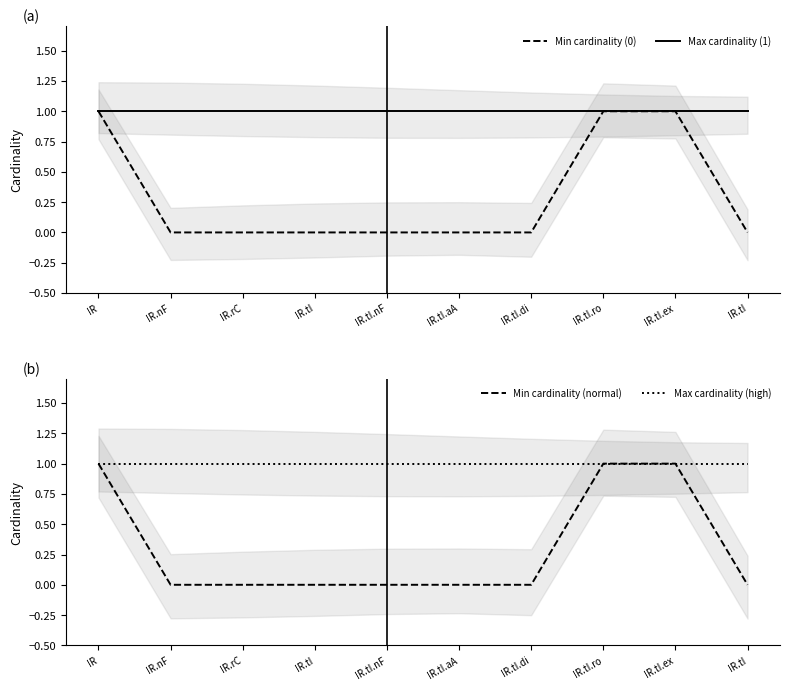

What is the value of the Min cardinality (0) point at the 1st from the left?

1